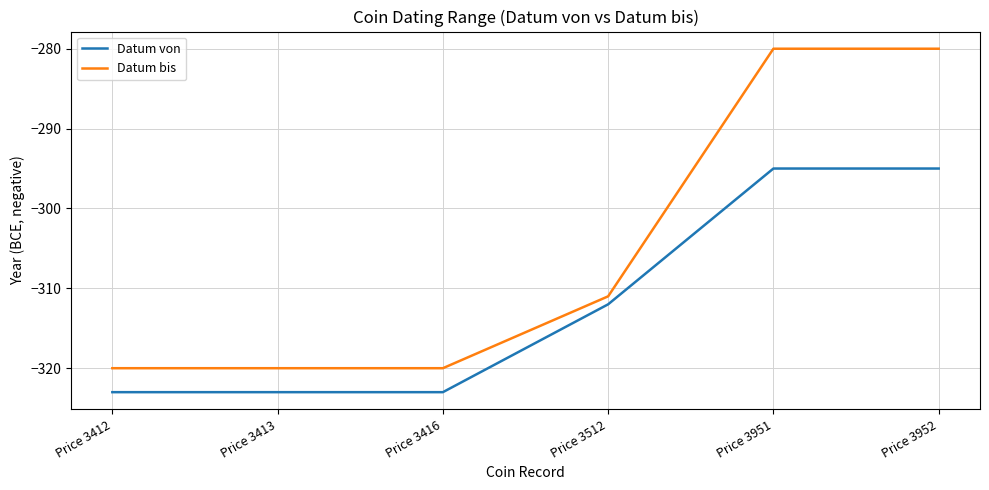

What is the maximum value for Datum von?

-295